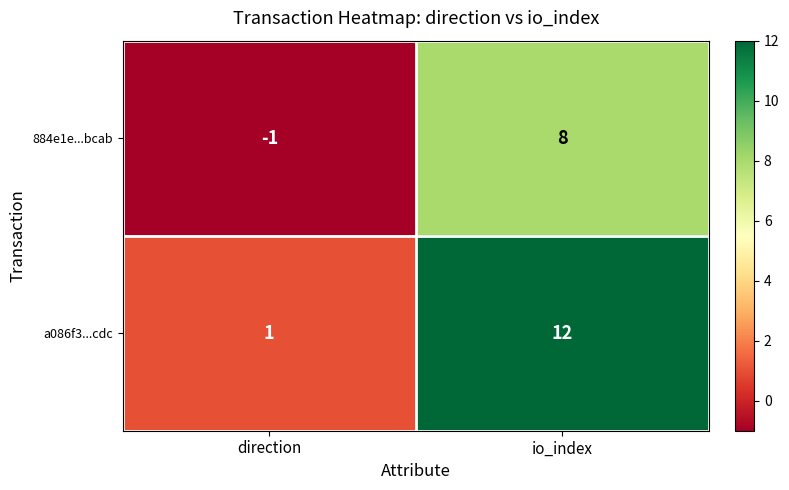

What is the difference between the 884e1e...bcab values at io_index and direction?

9